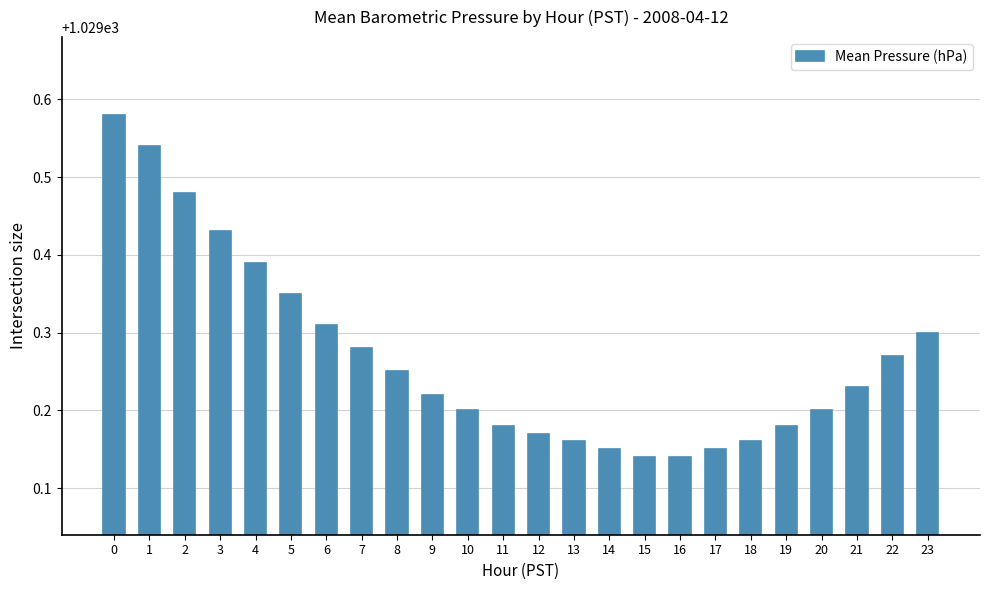

Approximately how many times larger is the value at 3 compared to 9?

1.0